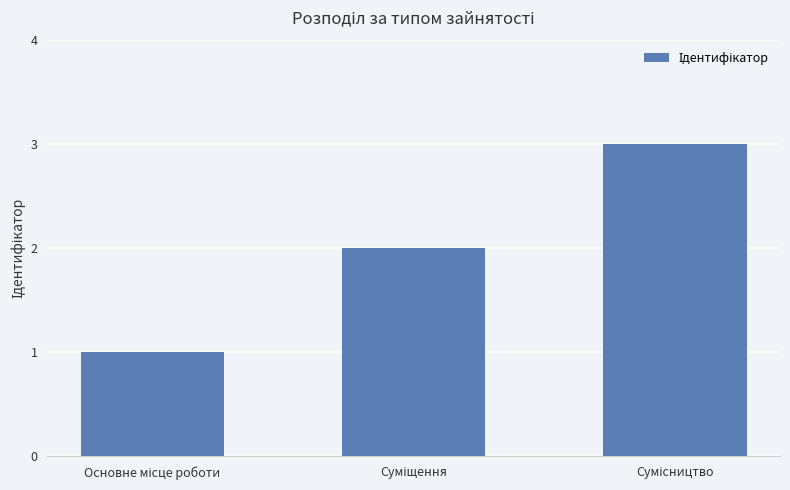

Reading right to left, list all the values displayed in this chart.

3	2	1